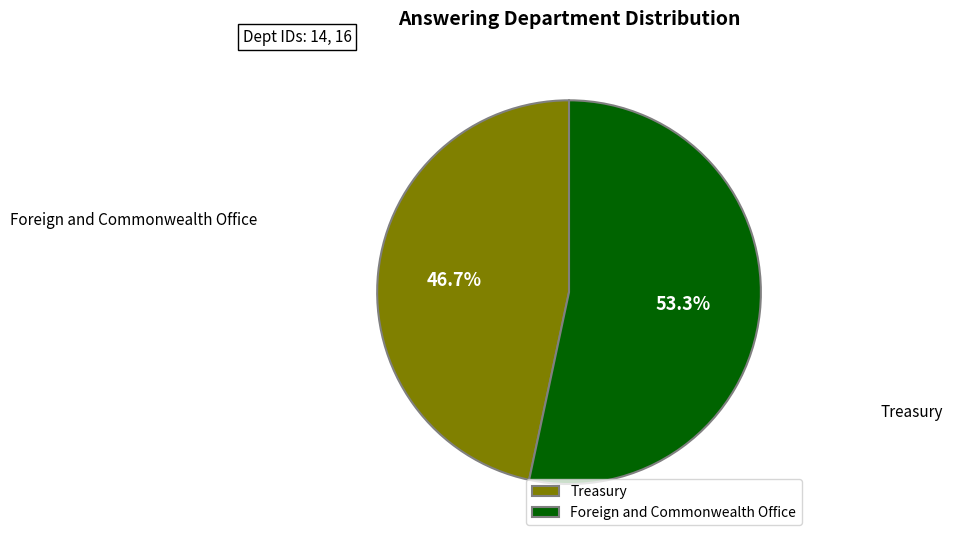

Rank the categories by value from lowest to highest.

Treasury, Foreign and Commonwealth Office